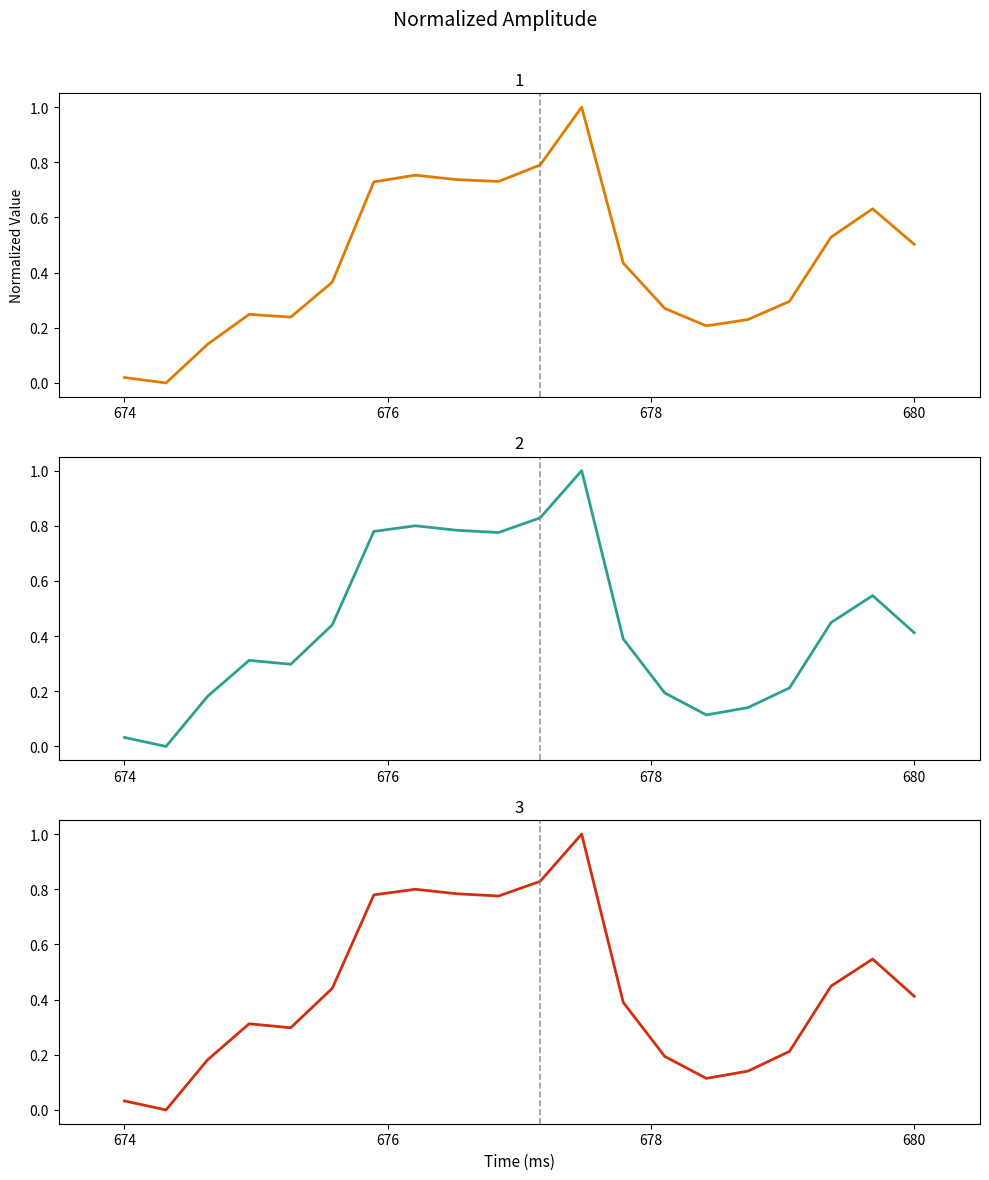

What is the sum of all Koers onderliggende values?

8.7